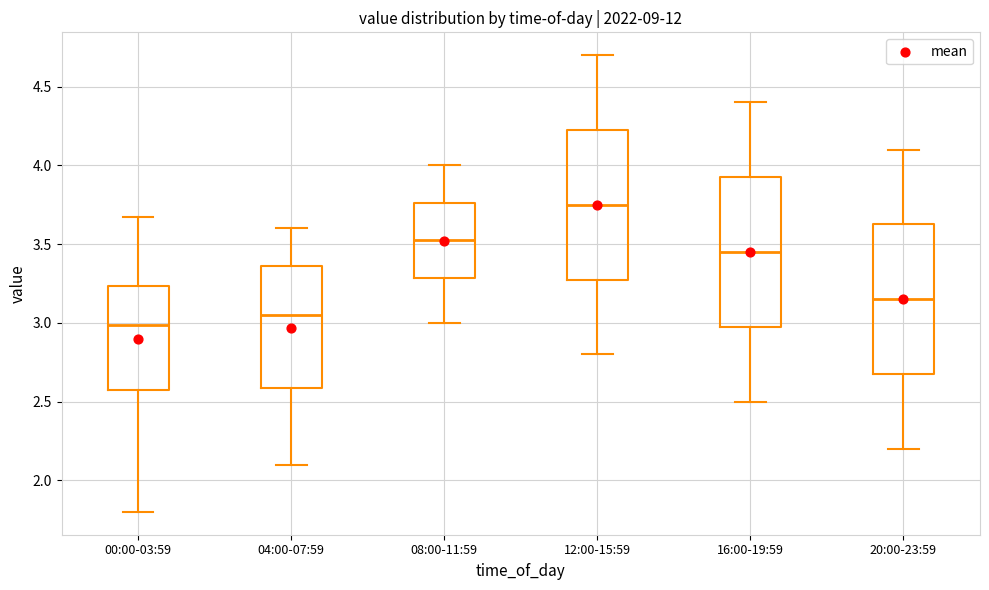

Where does the lower whisker of the box for 04:00-07:59 end on the y-axis? The values are not printed on the chart, so give them approximately, as read against the axis.

2.10